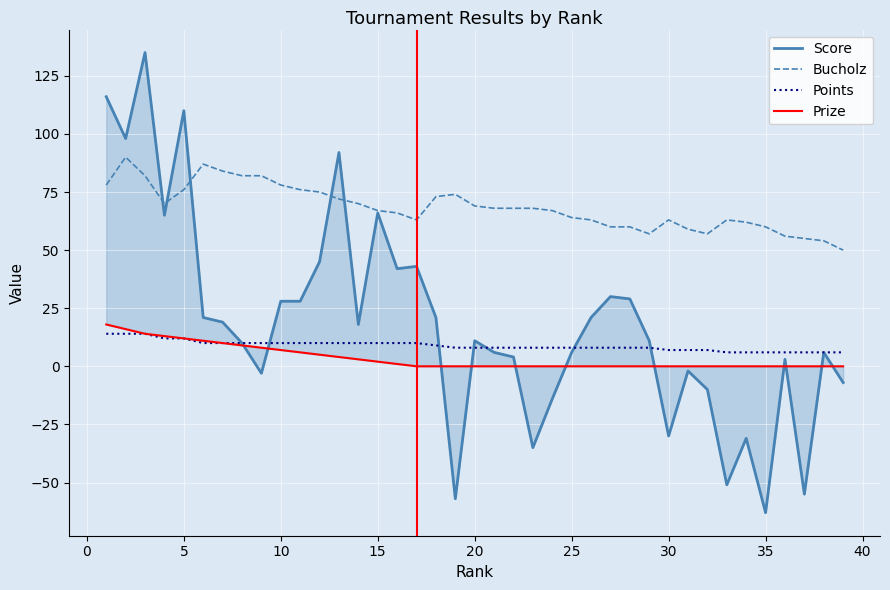

What is the highest value of the Score series?

135